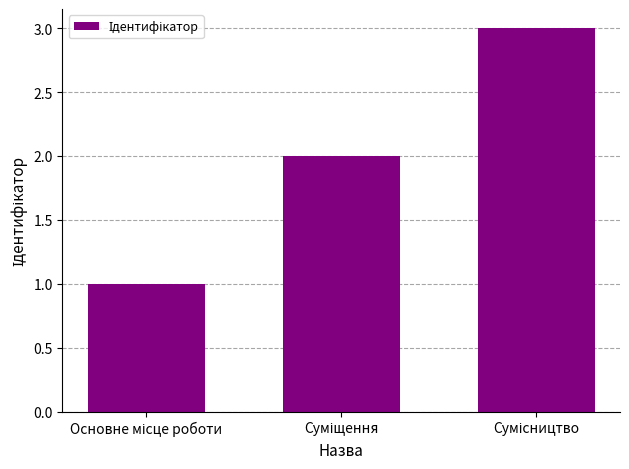

What is the sum of all values?

6